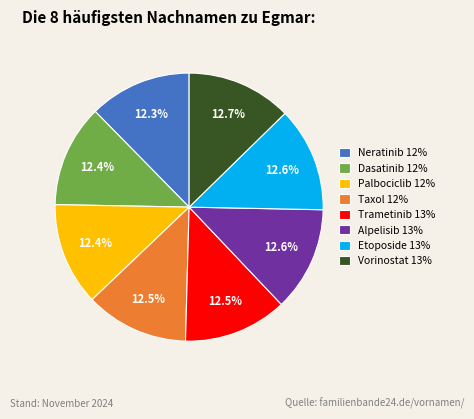

Combined, do Taxol and Alpelisib account for over 50%?

No